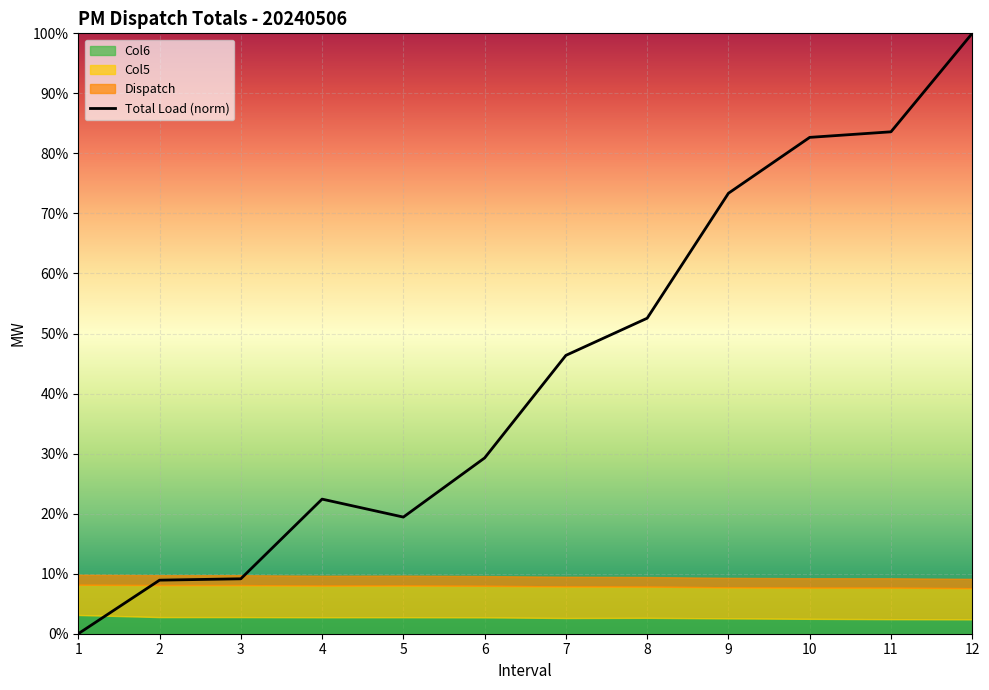

At which category does the data reach its first local valley?

5